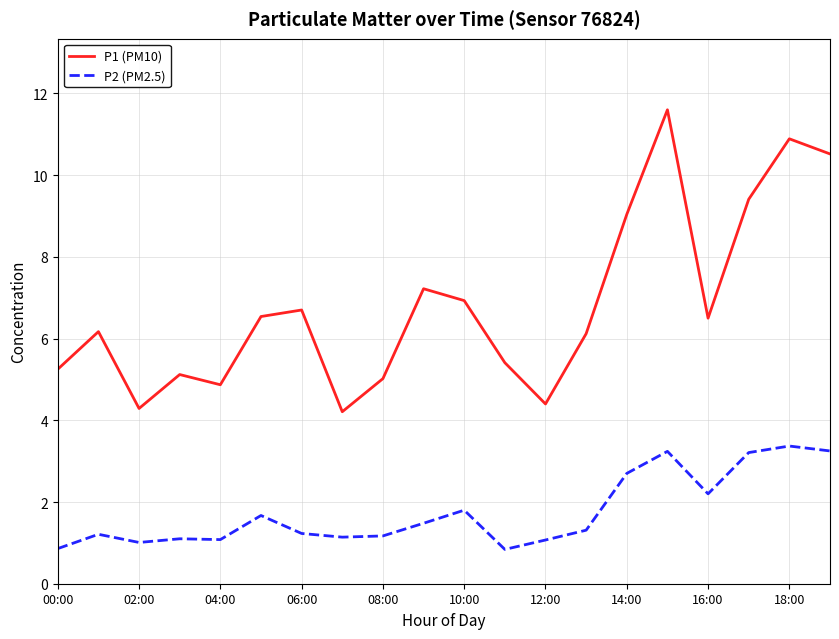

What is the difference between the maximum and minimum values in the P1 (PM10) series?

7.4